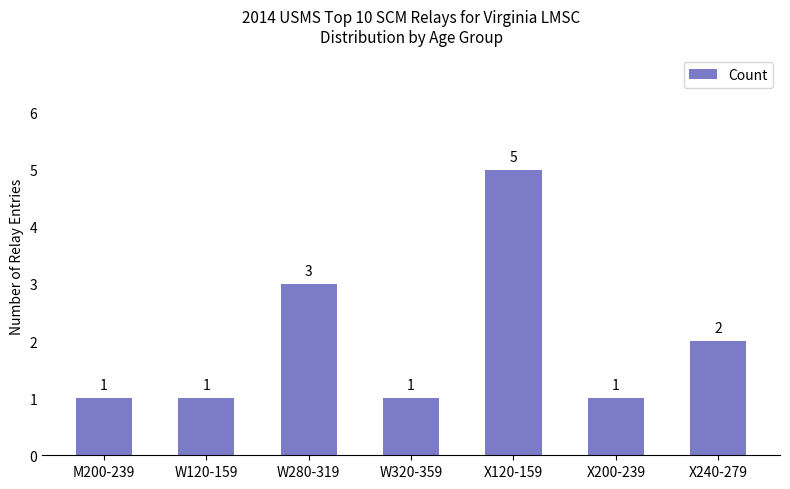

What position from the left is X240-279?

7